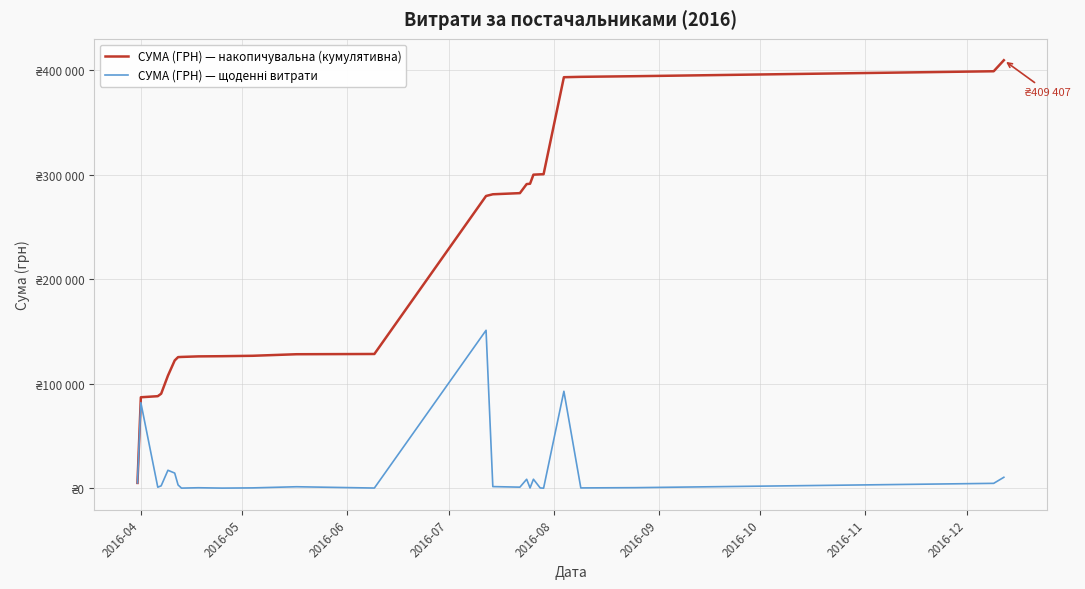

Reading left to right, list all the values displayed in this chart.

СУМА (ГРН) — накопичувальна (кумулятивна): 5139.0	87069.1	88101.3	90466.9	107715.0	122264.6	125466.2	125640.1	126168.0	126347.5	126740.1	128221.6	128461.6	279577.5	281209.2	282302.0	290969.5	291292.7	299953.7	300285.4	300383.2	393173.9	393535.7	394138.7	398876.7	409406.7
СУМА (ГРН) — щоденні витрати: 5139.0	81930.1	1032.2	2365.6	17248.1	14549.5	3201.7	173.9	527.8	179.6	392.6	1481.5	240.0	151115.9	1631.7	1092.7	8667.6	323.2	8661.0	331.6	97.8	92790.7	361.8	603.0	4738.0	10530.0